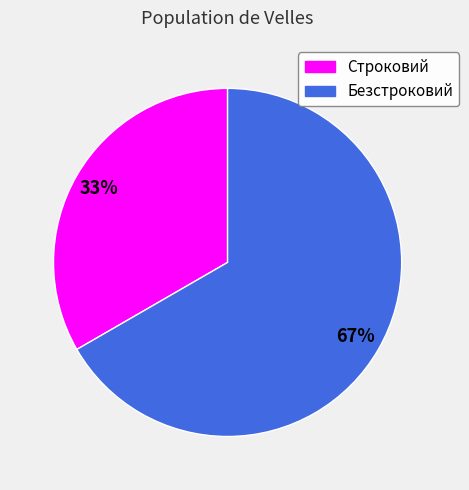

How many slices are in this pie chart?

2